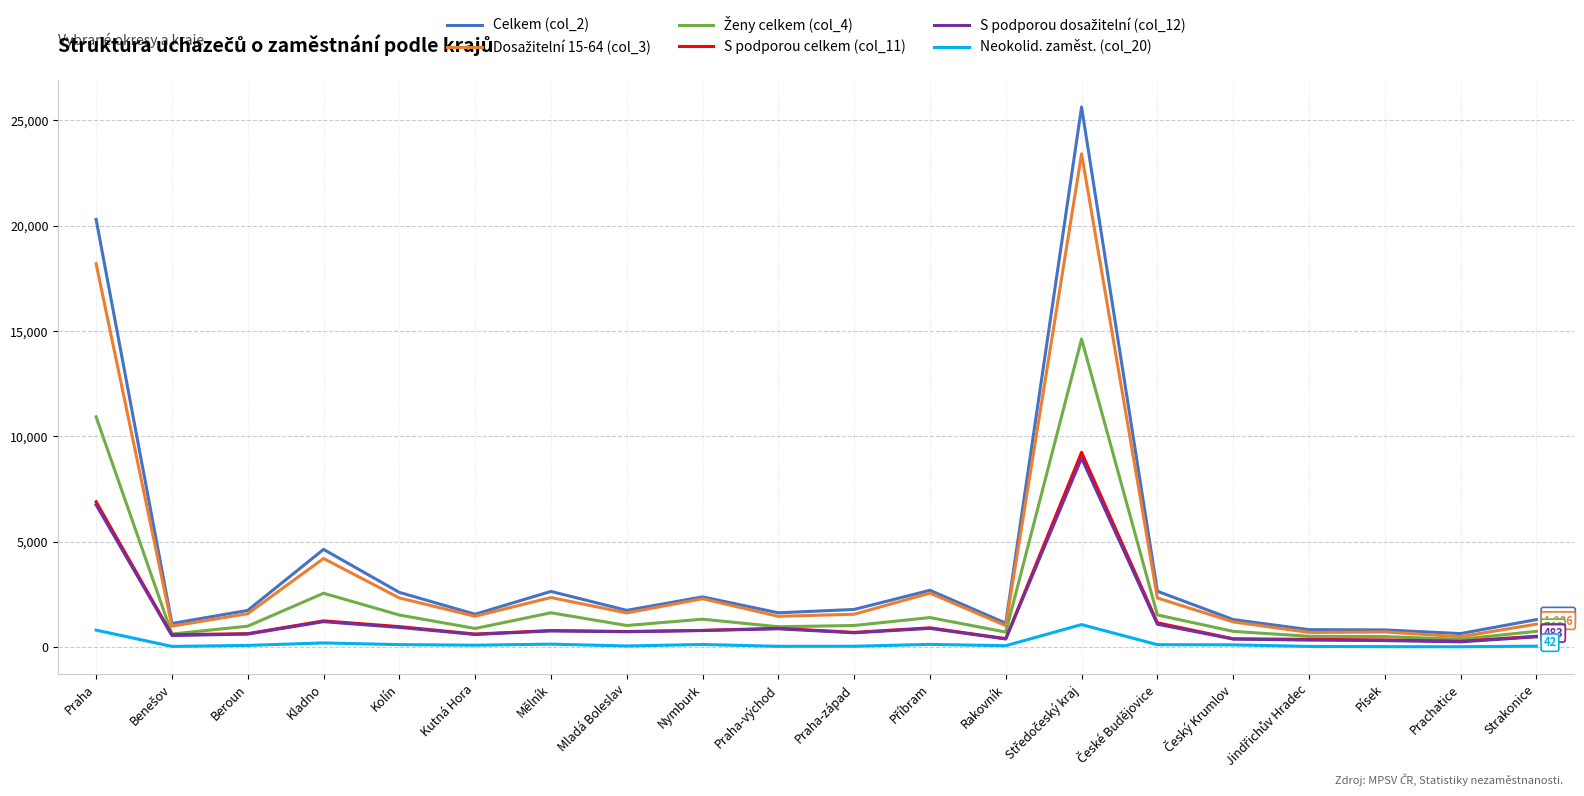

Is it true that S podporou celkem (col_11) equals 695 at Praha-západ?

True